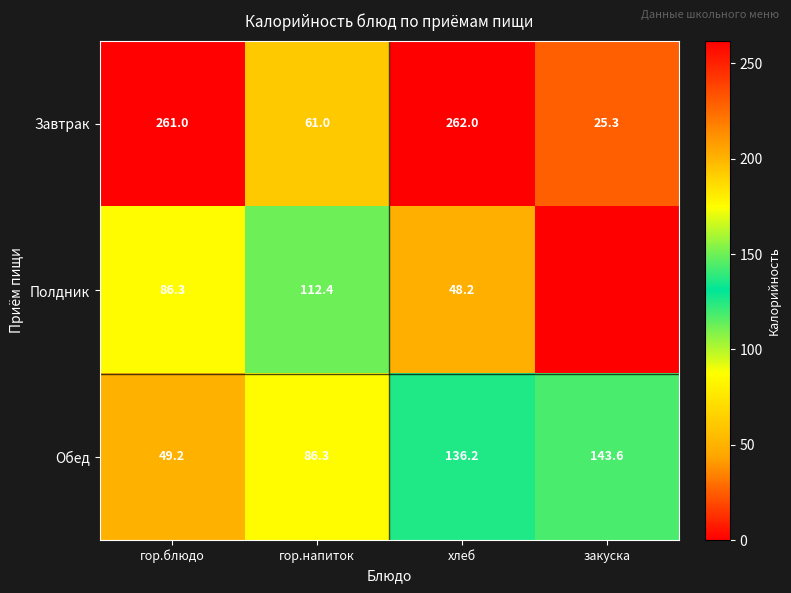

Is the value of Завтрак at хлеб greater than the value of Обед at гор.блюдо?

Yes